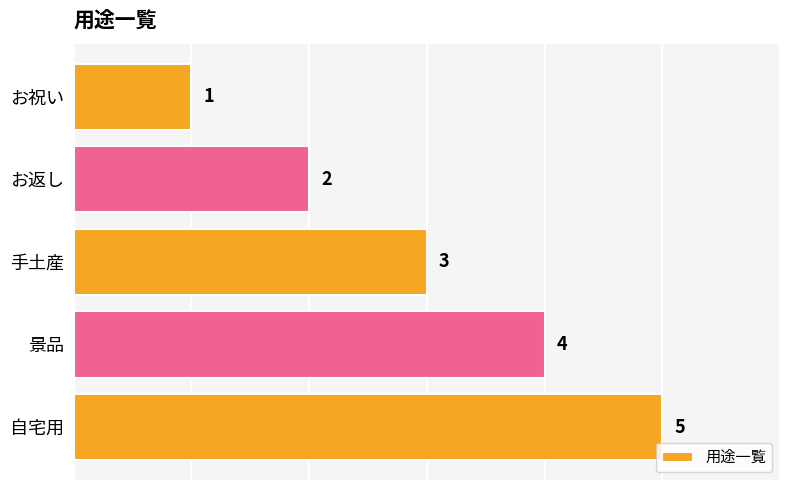

The value at 手土産 is 1. True or false?

False